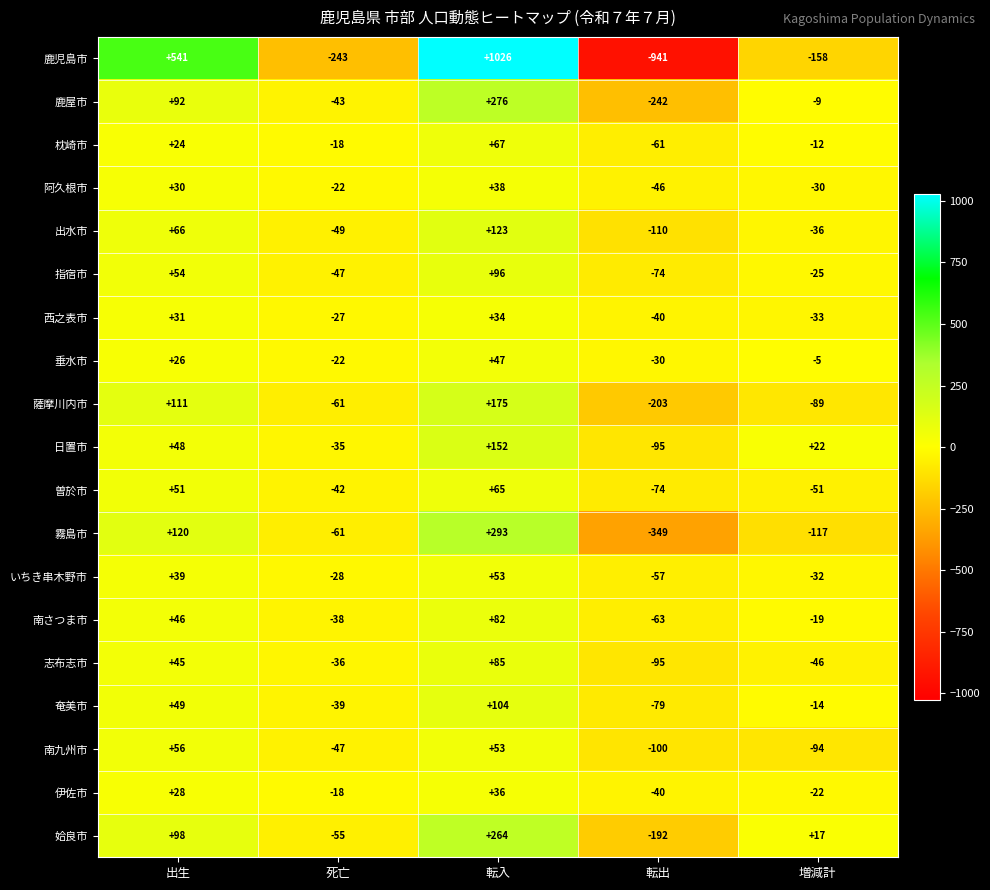

Is it true that 垂水市 equals -5 at 増減計?

True